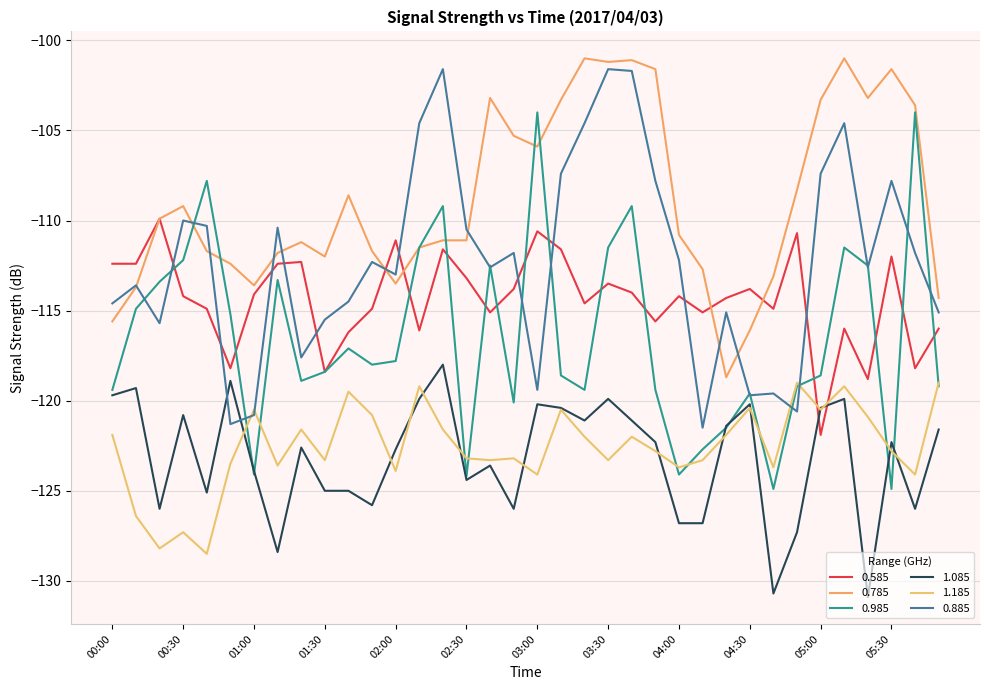

Is this an area chart (filled region under the line)?

No